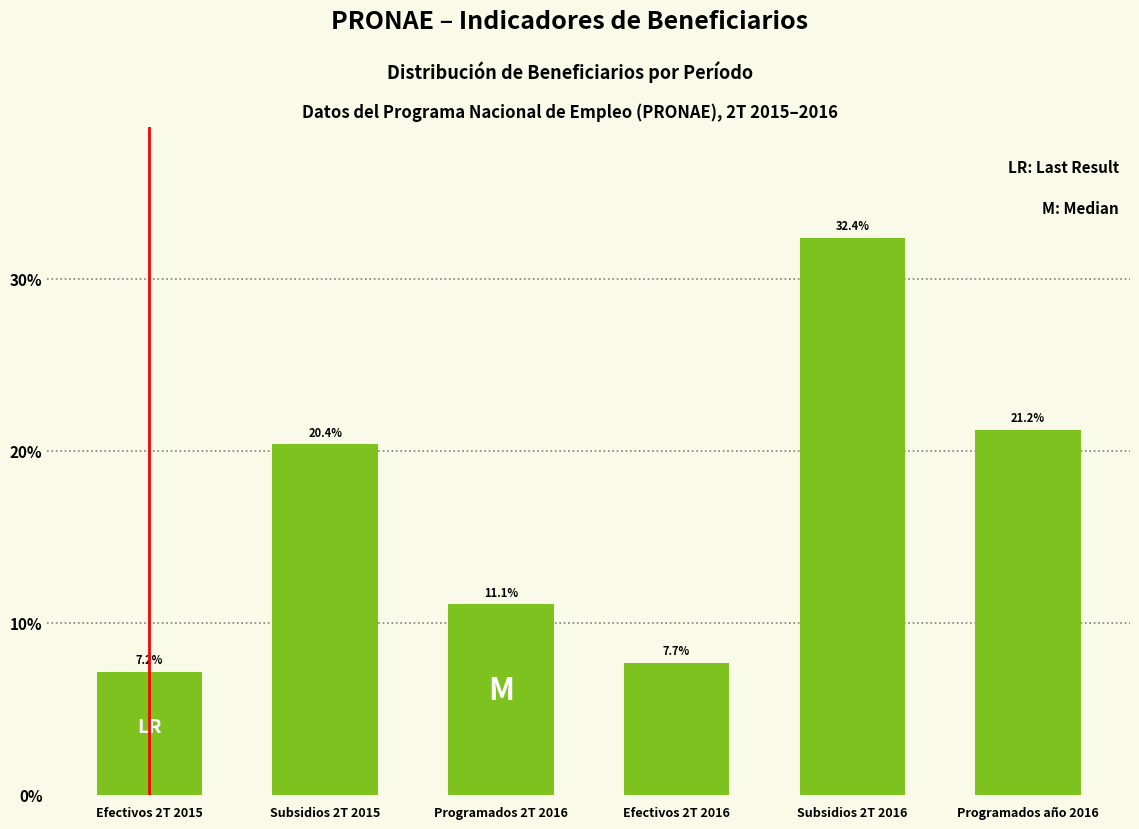

Reading left to right, what are all the values shown in this chart?

7.2	20.4	11.1	7.7	32.4	21.2